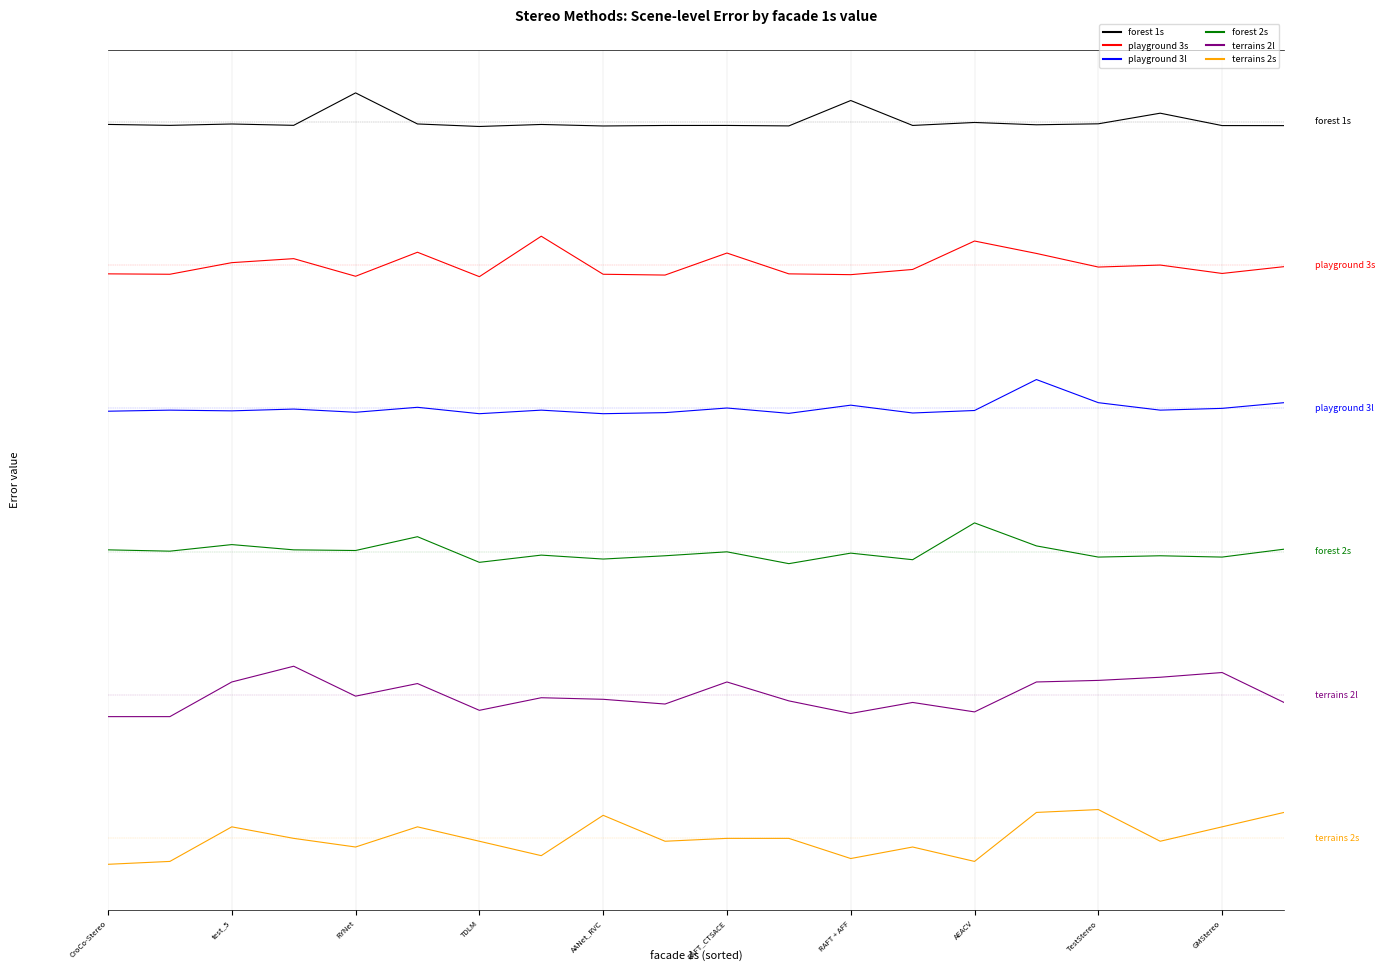

True or false: playground 3s has more than 1 points higher than both neighbors.

True